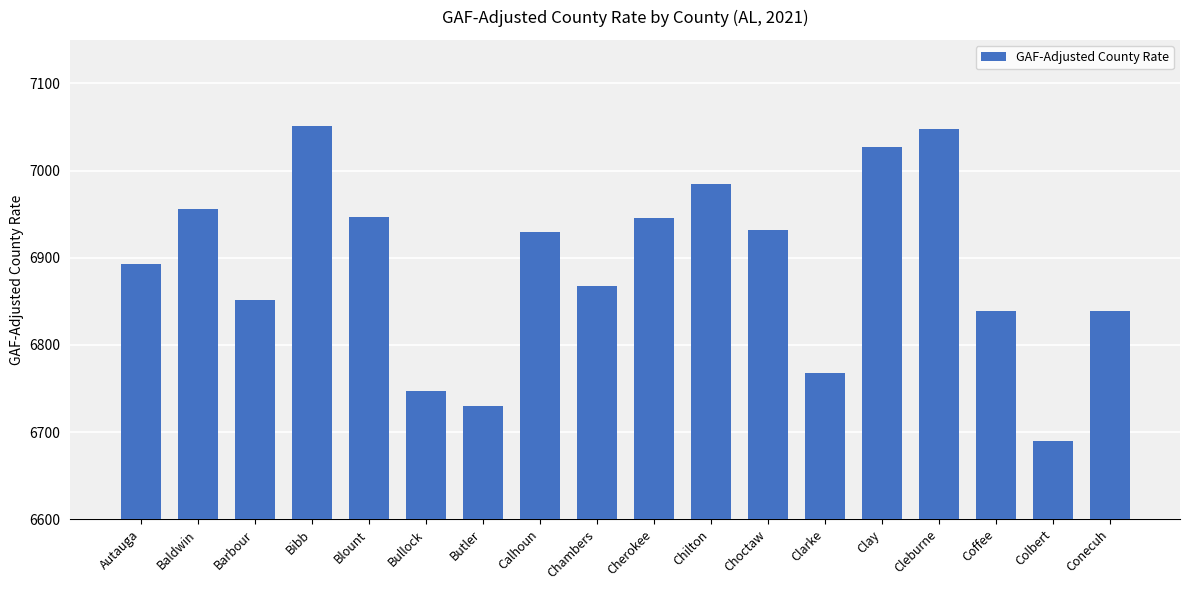

Approximately how many times larger is the value at Clay compared to Choctaw?

1.0